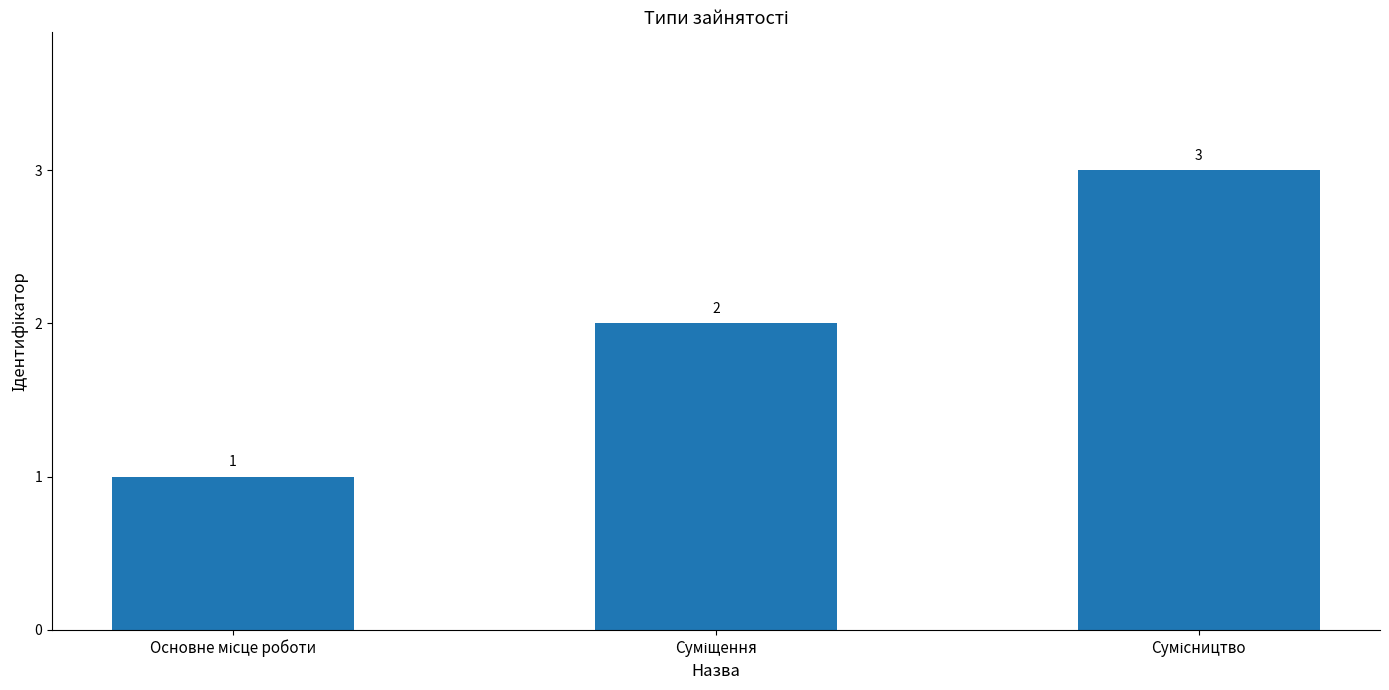

What is the value of the 3rd bar from the left?

3